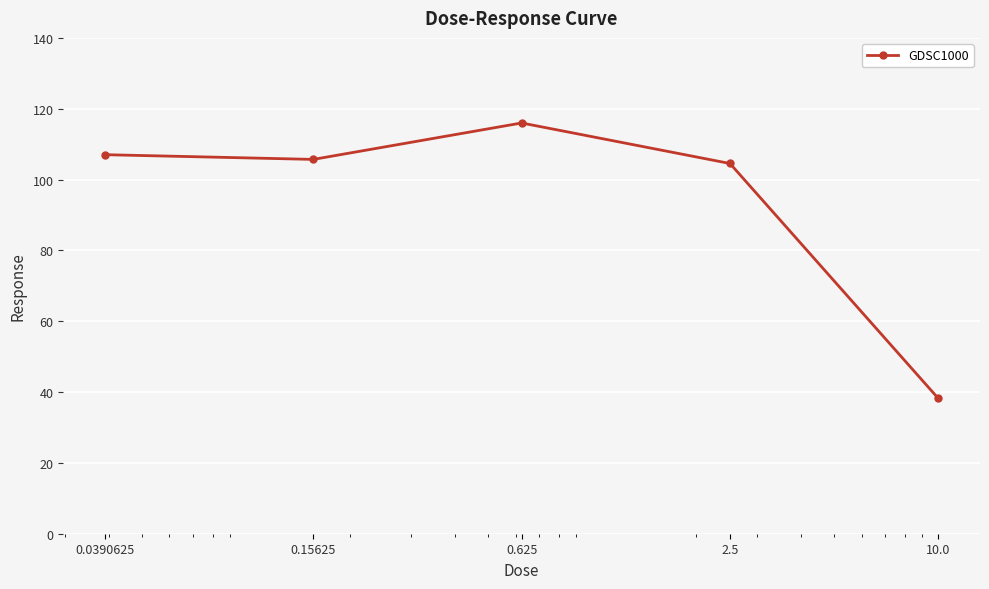

What is the average value?

94.3